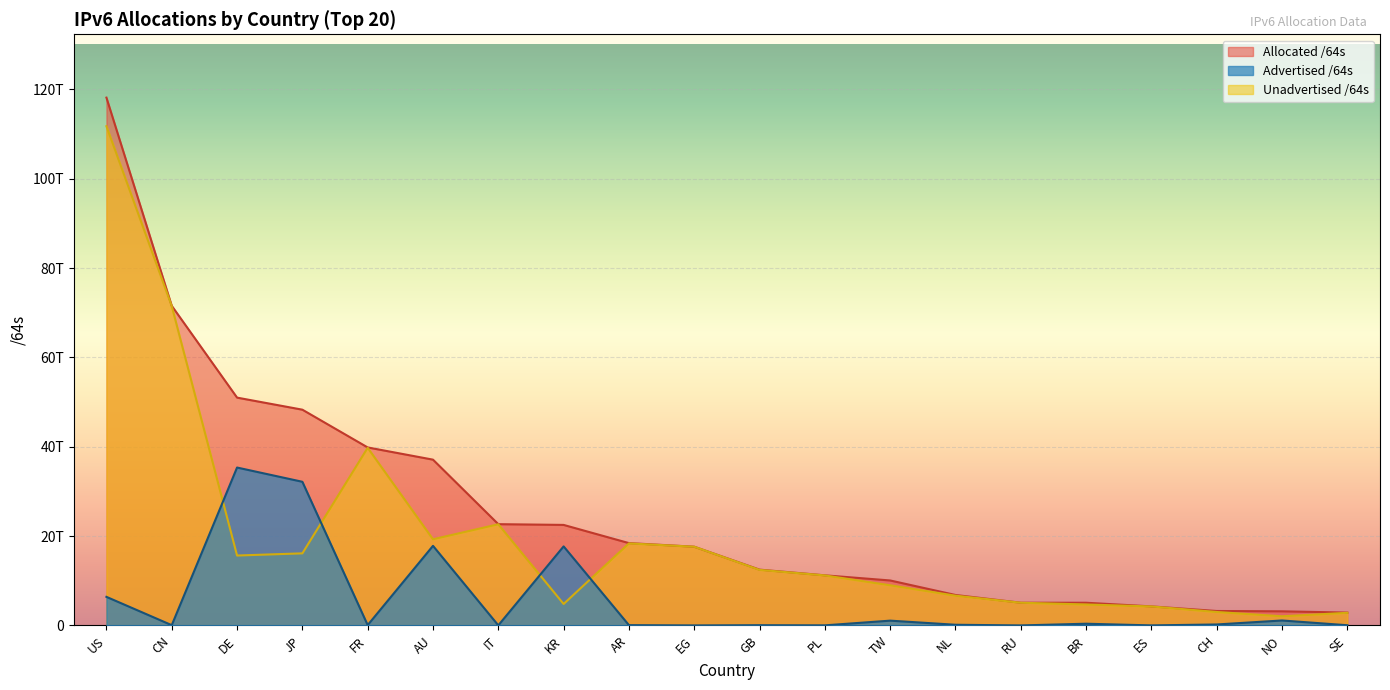

Is it true that Unadvertised /64s equals 30574570588898 at CN?

False